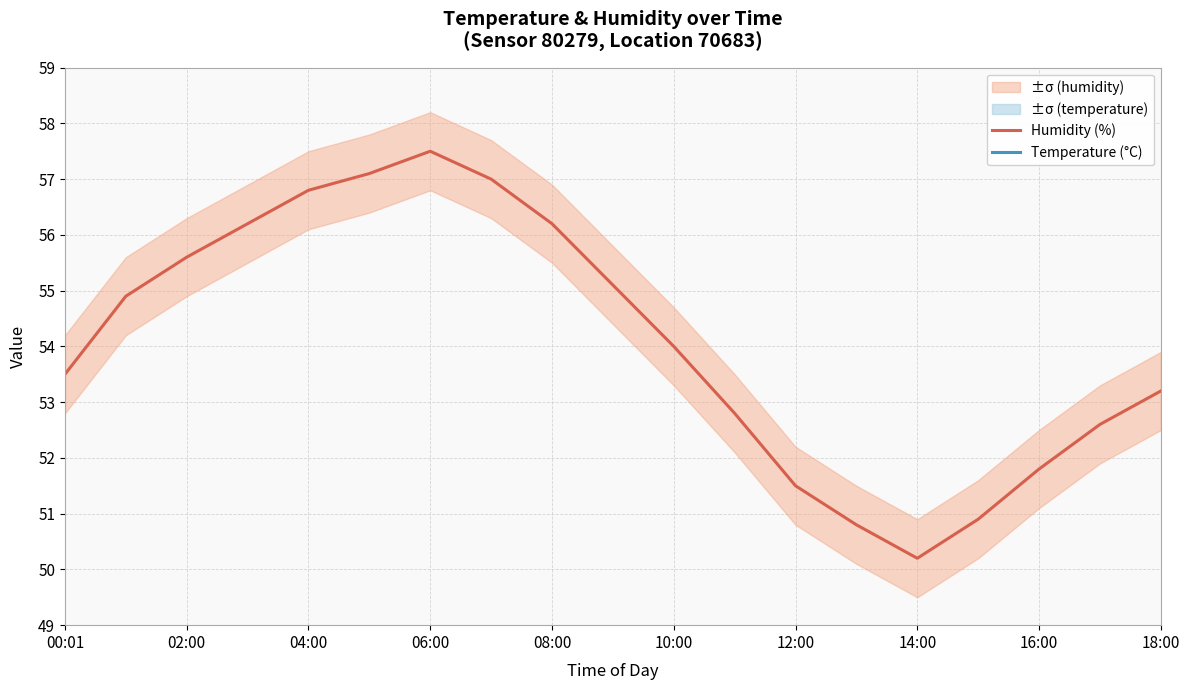

What is the highest value of the Humidity (%) series?

57.5